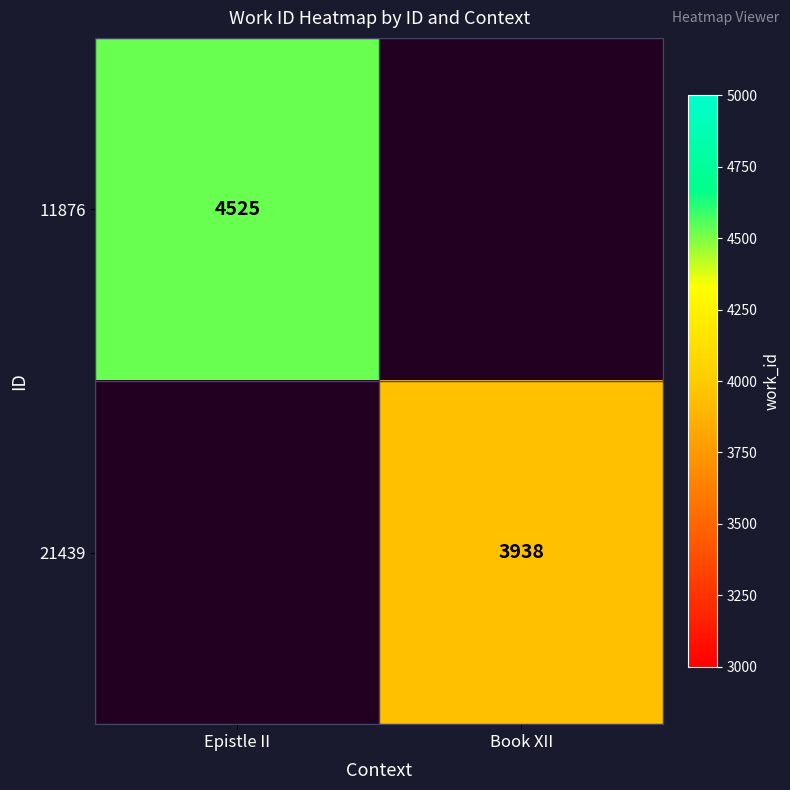

Is it true that 11876 equals 1220 at Epistle II?

False